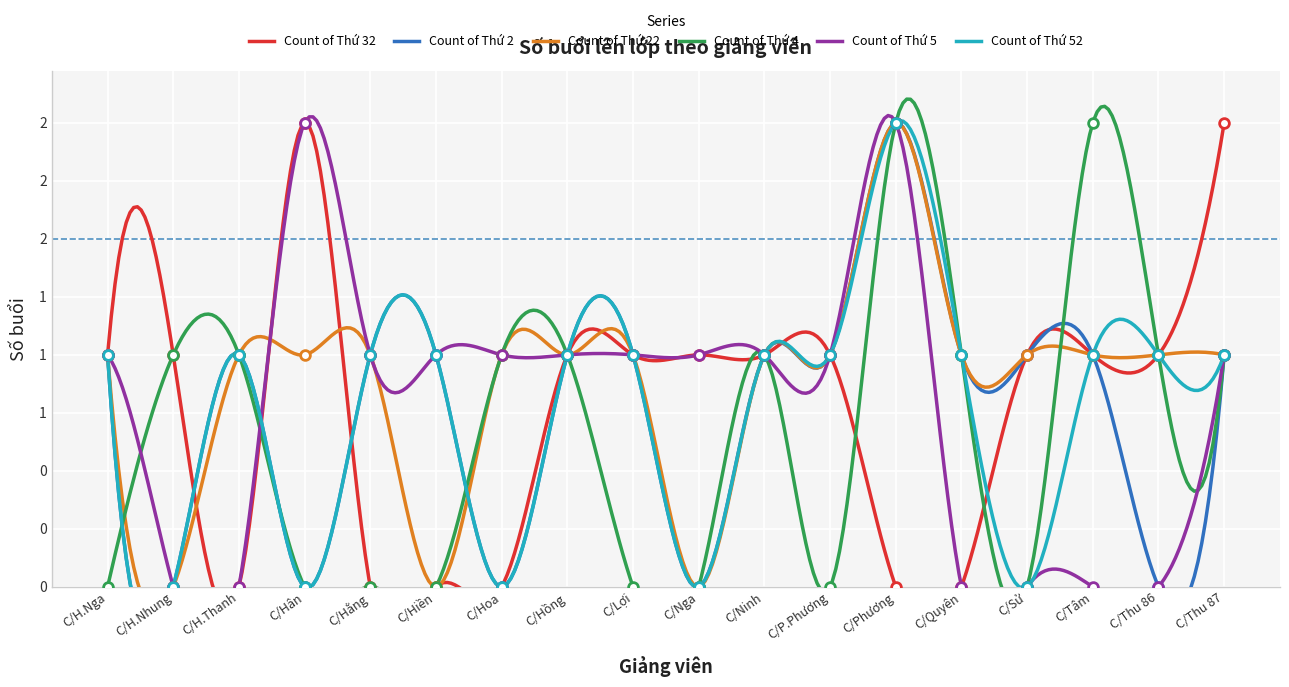

What is the difference between the maximum and second lowest values in the Count of Thứ 22 series?

2